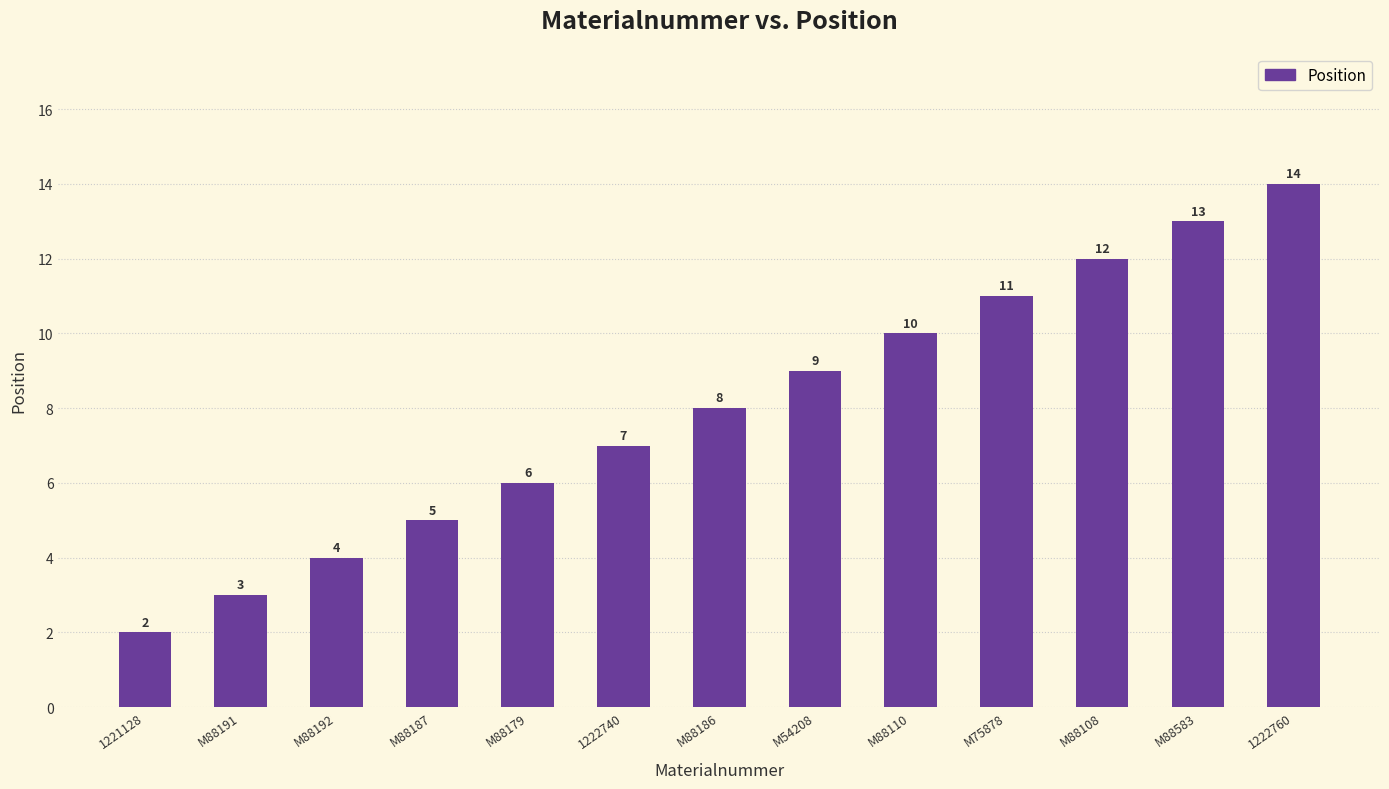

Between 1222740 and 1222760, which is larger?

1222760